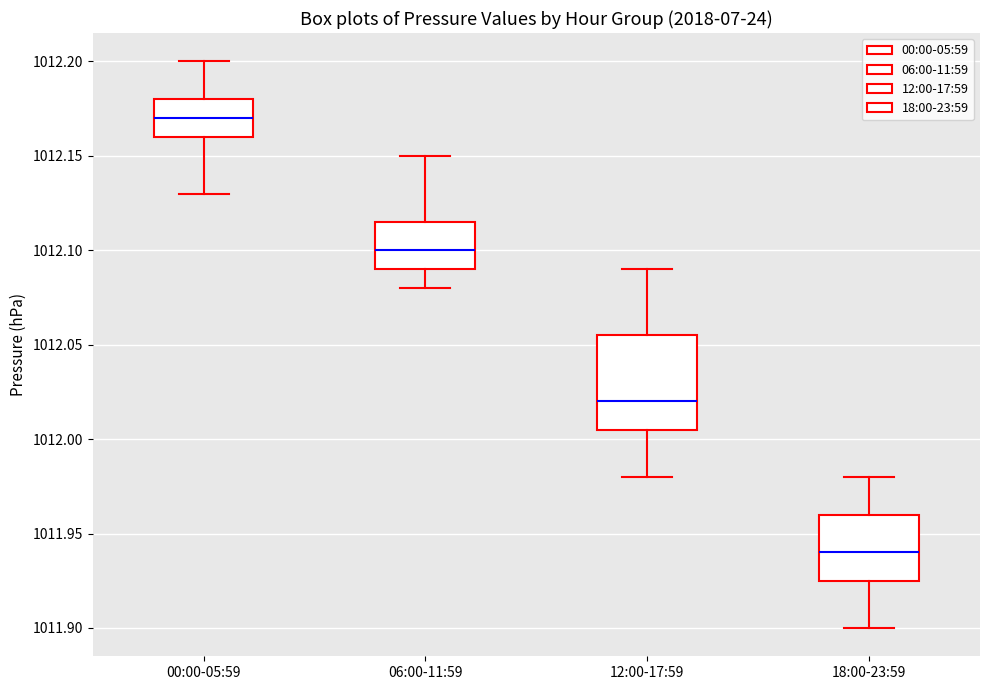

Comparing the boxes themselves (not the whiskers), which one is the tallest?

12:00-17:59